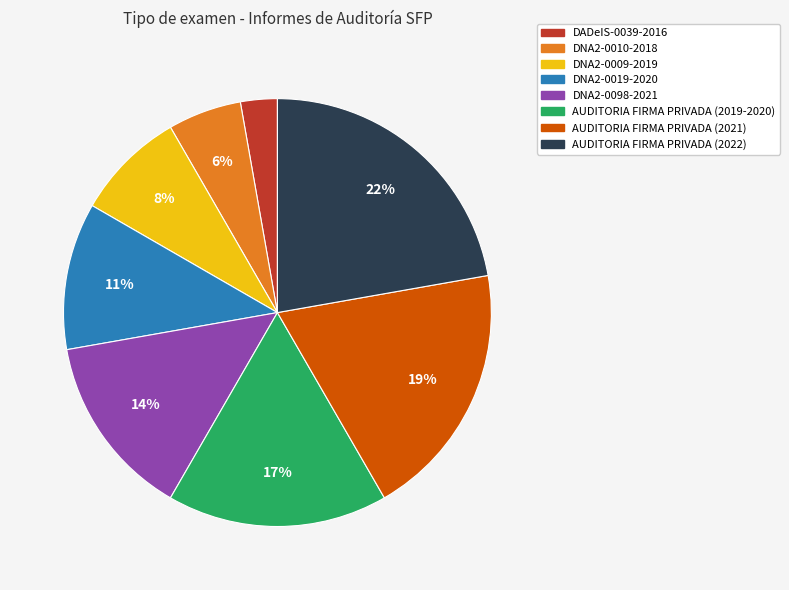

Count the number of slices in the pie.

8